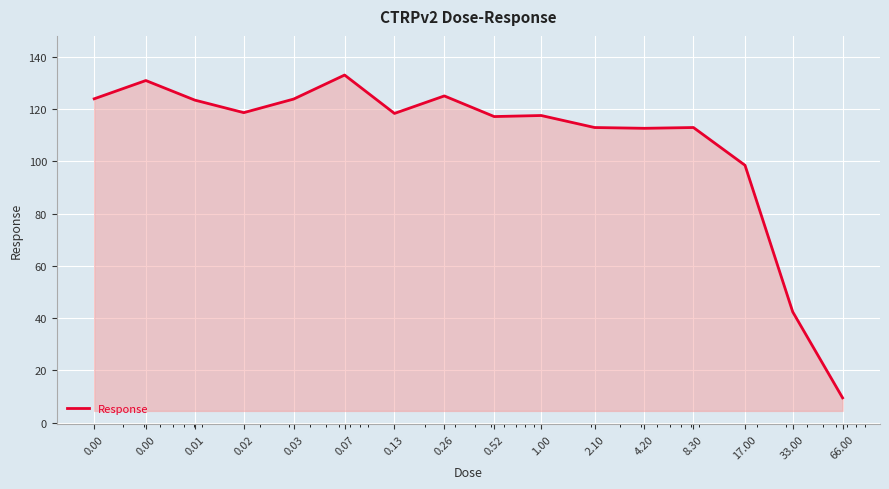

What is the greatest value displayed?

133.1